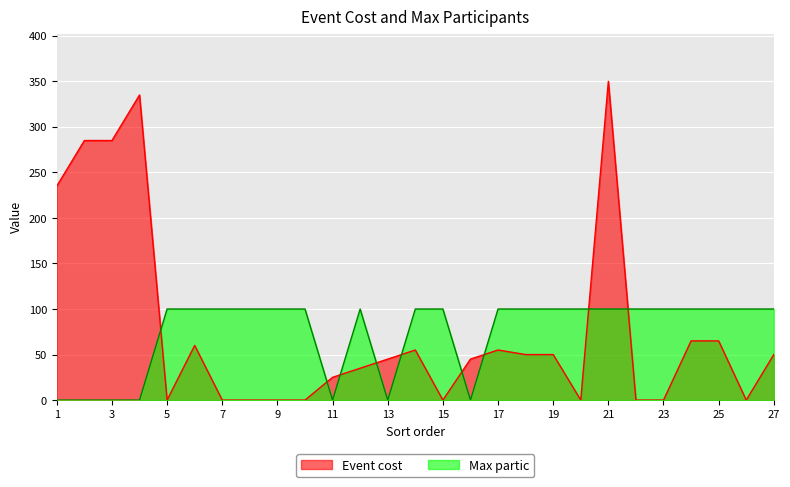

Reading left to right, extract all data points from this chart.

Event cost: 235	285	285	335	0	60	0	0	0	0	25	35	45	55	0	45	55	50	50	0	350	0	0	65	65	0	50
Max partic: 0	0	0	0	100	100	100	100	100	100	0	100	0	100	100	0	100	100	100	100	100	100	100	100	100	100	100